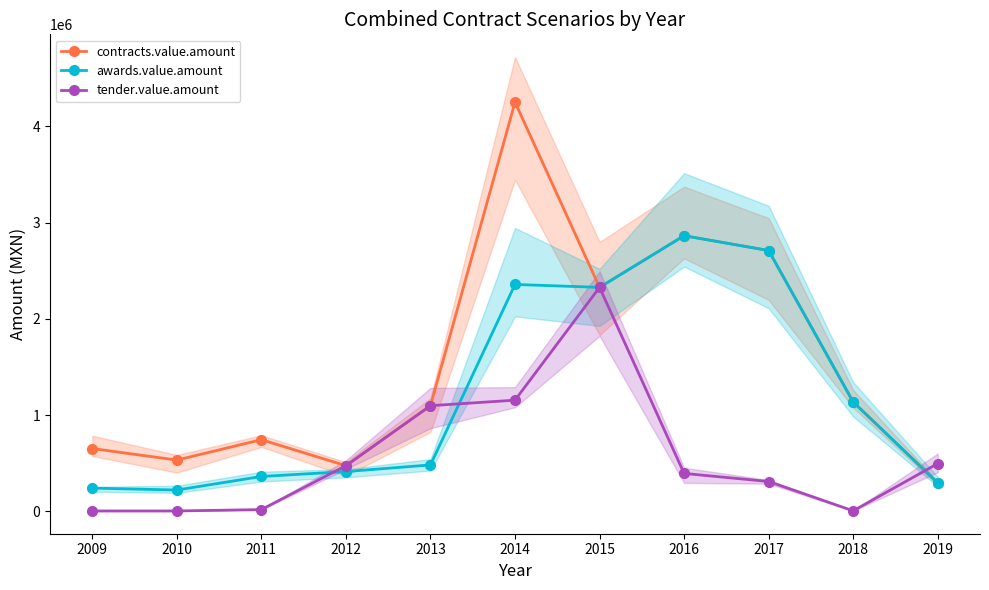

What is the average value of the tender.value.amount series?

571206.6